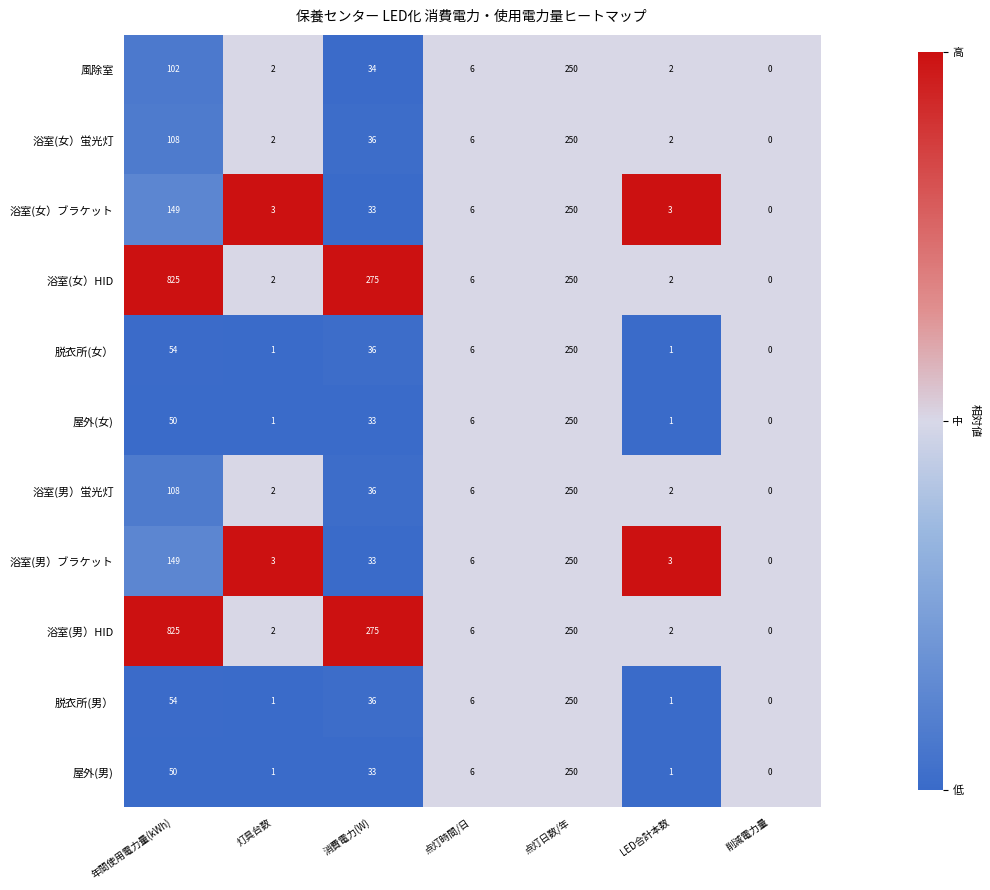

Is it true that 浴室(女）蛍光灯 equals 2 at LED合計本数?

True